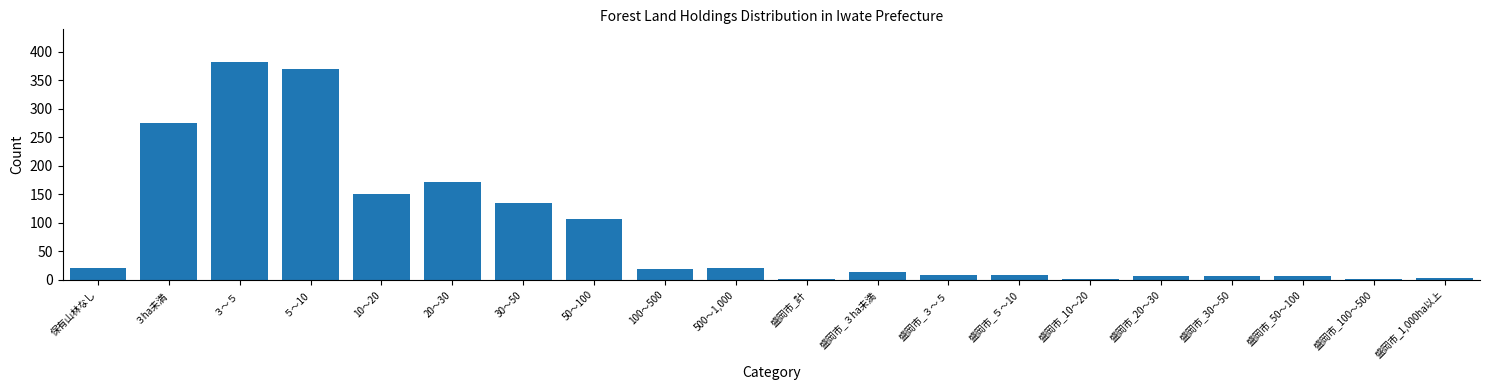

Reading left to right, what are all the values shown in this chart?

保有山林なし=21	３ha未満=275	３～５=382	５～10=369	10～20=151	20～30=171	30～50=135	50～100=106	100～500=19	500～1,000=21	盛岡市_計=1	盛岡市_３ha未満=14	盛岡市_３～５=8	盛岡市_５～10=8	盛岡市_10～20=1	盛岡市_20～30=6	盛岡市_30～50=6	盛岡市_50～100=6	盛岡市_100～500=1	盛岡市_1,000ha以上=4